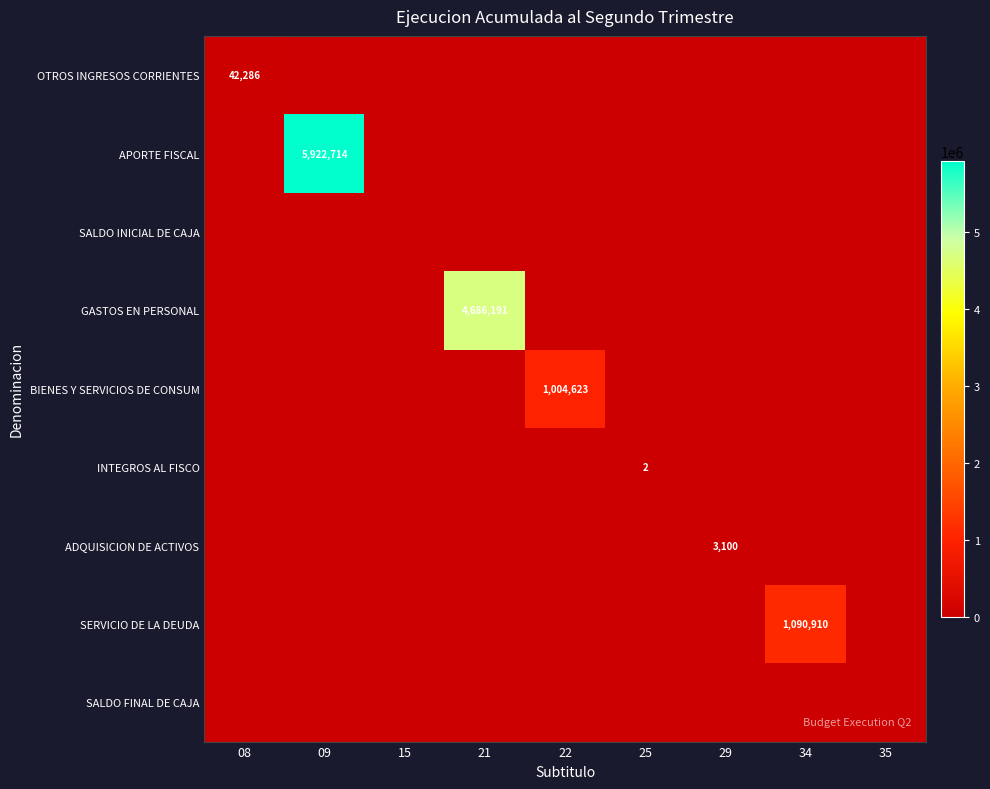

Which series has the largest total across all categories?

APORTE FISCAL